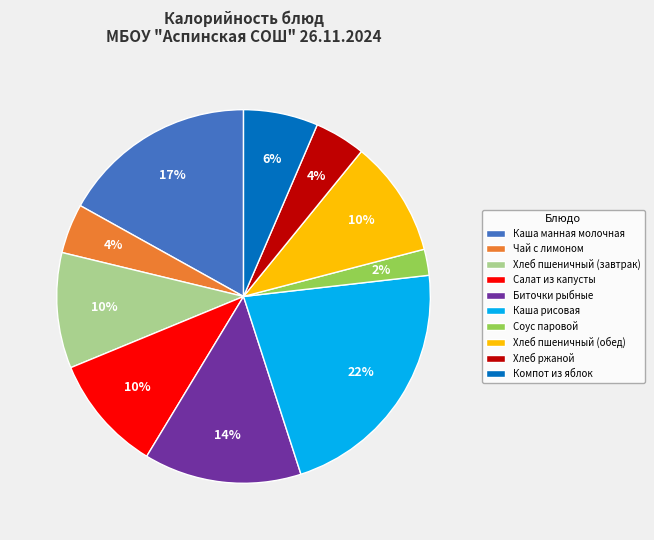

Which category has the biggest portion of the pie?

Каша рисовая